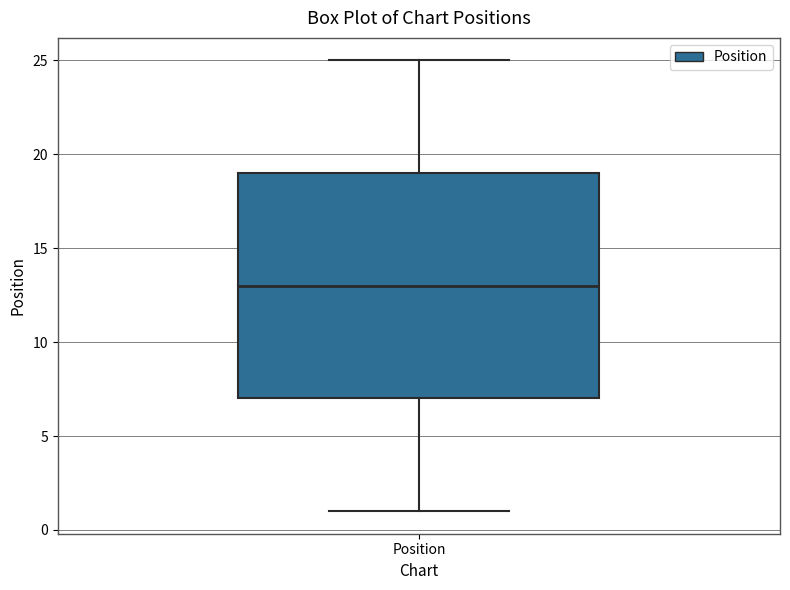

Where does the lower whisker of the box for Position end on the y-axis? The values are not printed on the chart, so give them approximately, as read against the axis.

1